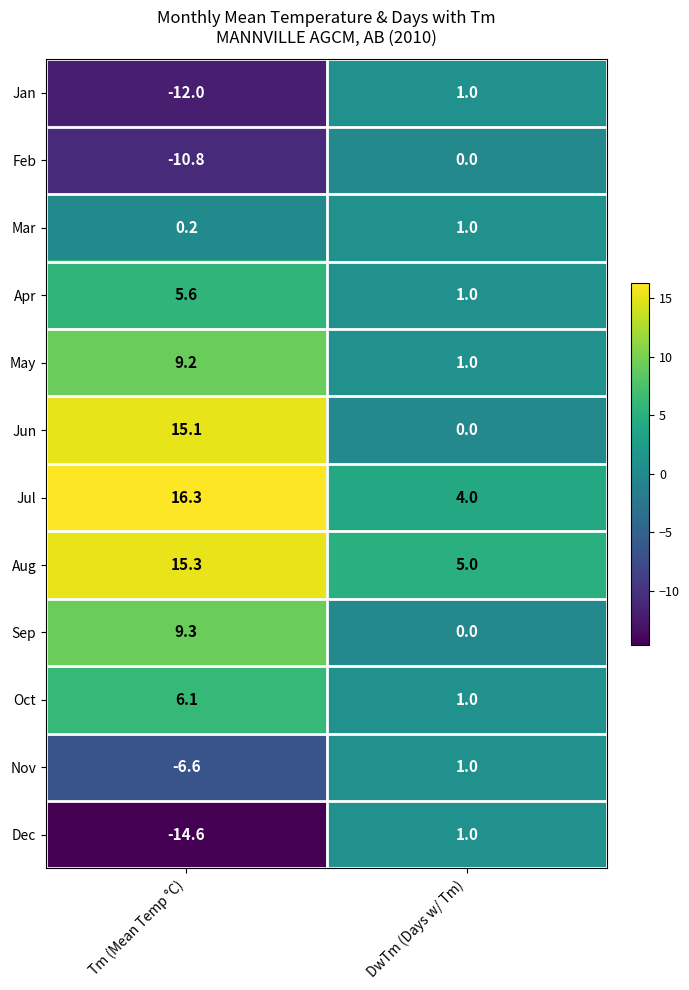

At which category is the sum across all series the highest?

Tm (Mean Temp °C)